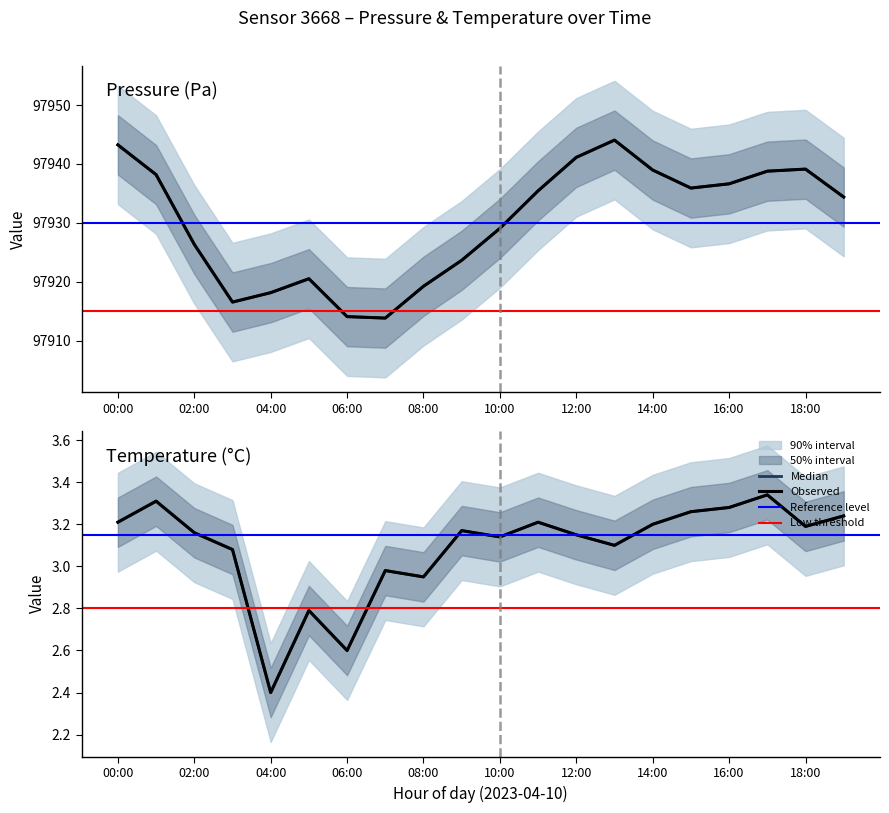

Between 05:00 and 14:00, which is larger?

14:00